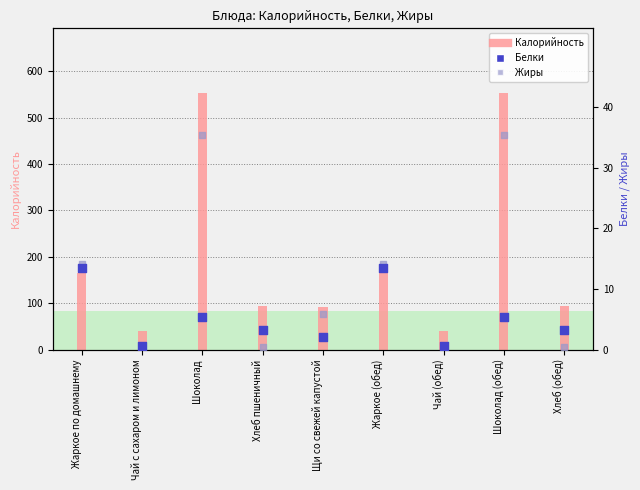

Which series has the largest total across all categories?

Калорийность